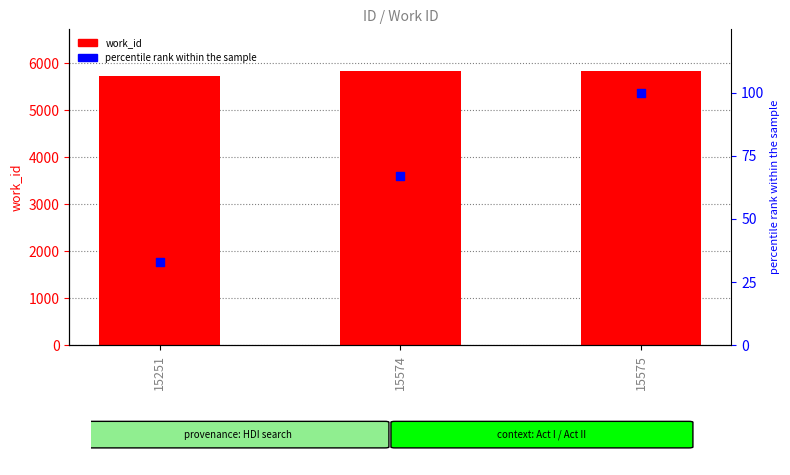

Which series has the largest total across all categories?

work_id